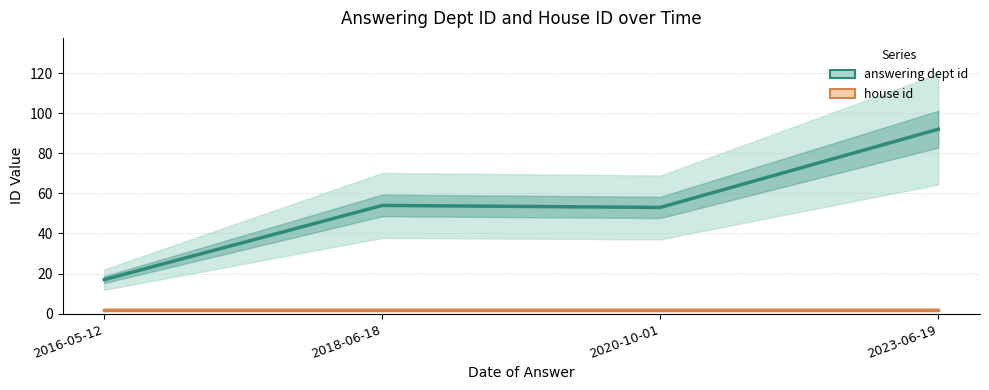

Which has a higher value, 2016-05-12 or 2018-06-18?

2018-06-18